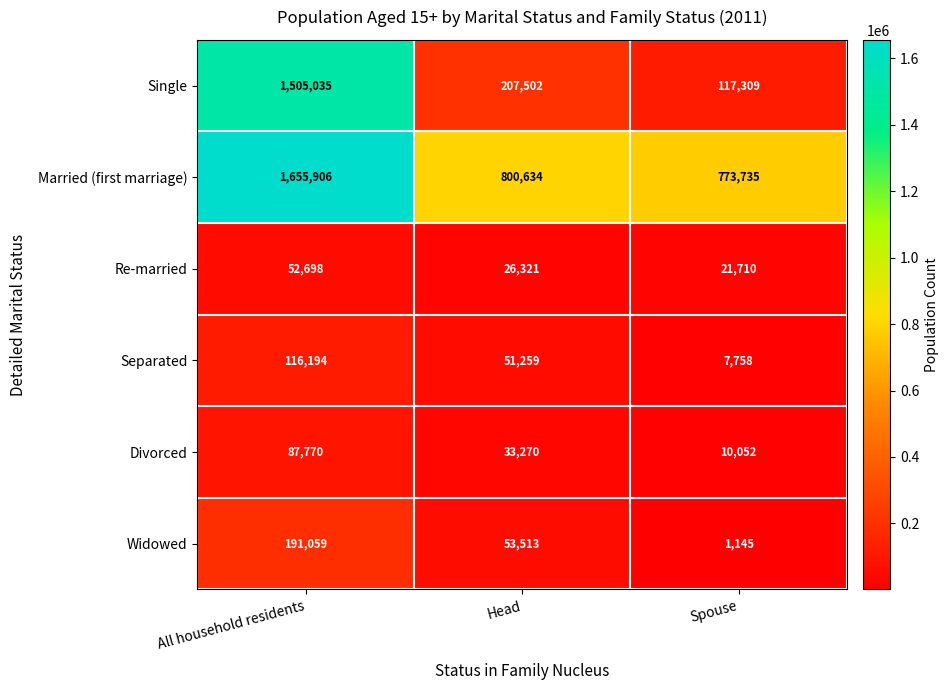

Reading left to right, extract all data points from this chart.

Single: All household residents=1505035	Head=207502	Spouse=117309
Married (first marriage): All household residents=1655906	Head=800634	Spouse=773735
Re-married: All household residents=52698	Head=26321	Spouse=21710
Separated: All household residents=116194	Head=51259	Spouse=7758
Divorced: All household residents=87770	Head=33270	Spouse=10052
Widowed: All household residents=191059	Head=53513	Spouse=1145